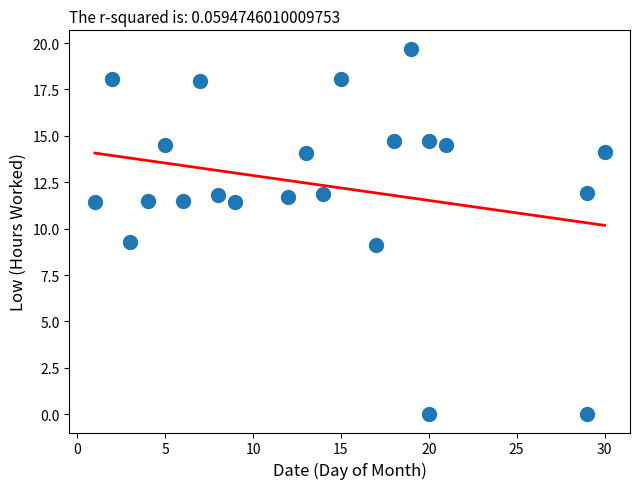

What is the range of X values (max minus min)?

29.0